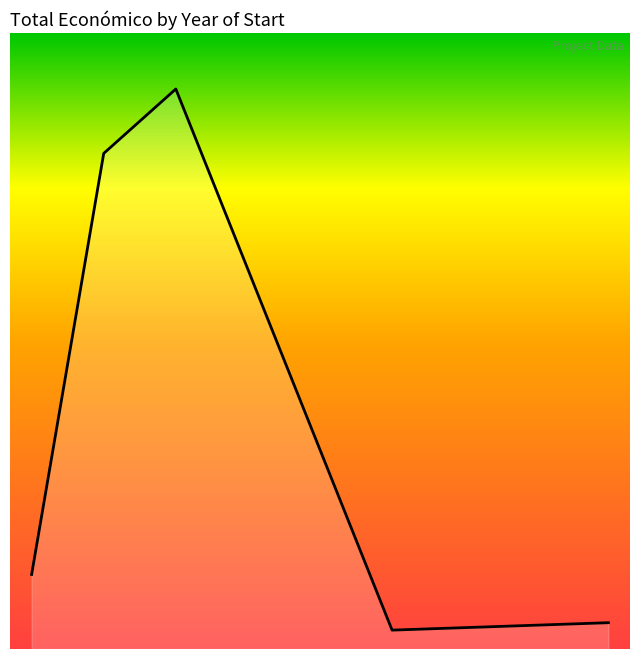

Rank the categories by value from lowest to highest.

2021, 2024, 2016, 2017, 2018